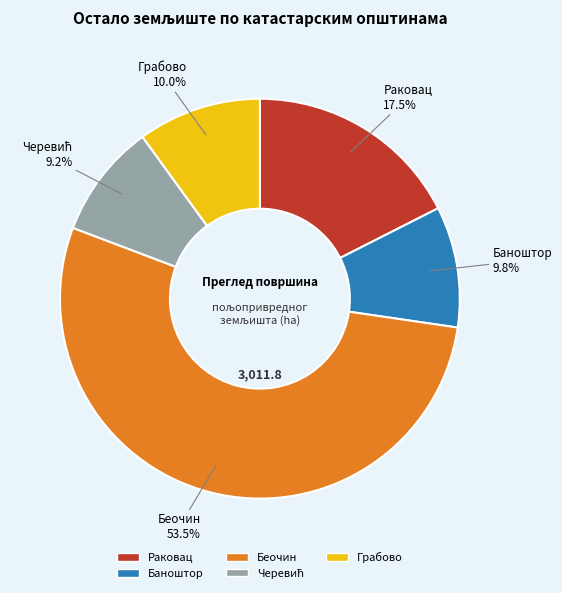

Which slice is the largest?

Беочин